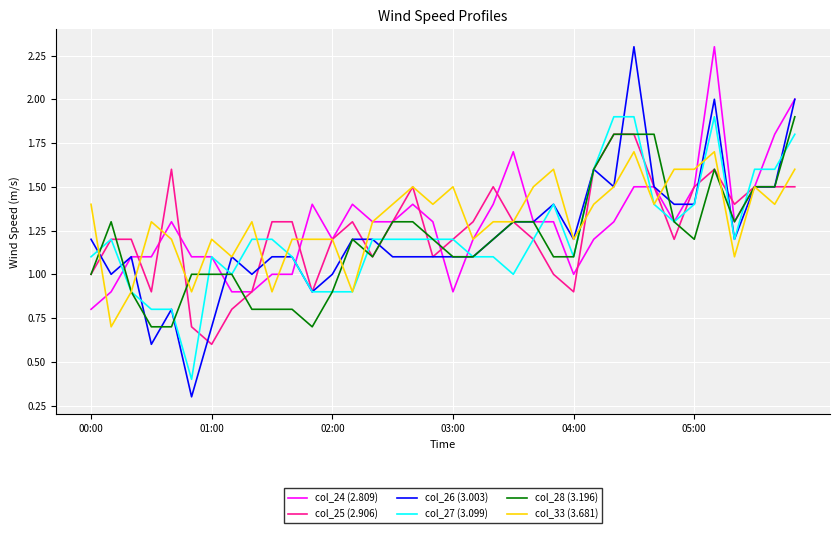

What is the minimum value shown in the chart?

0.3